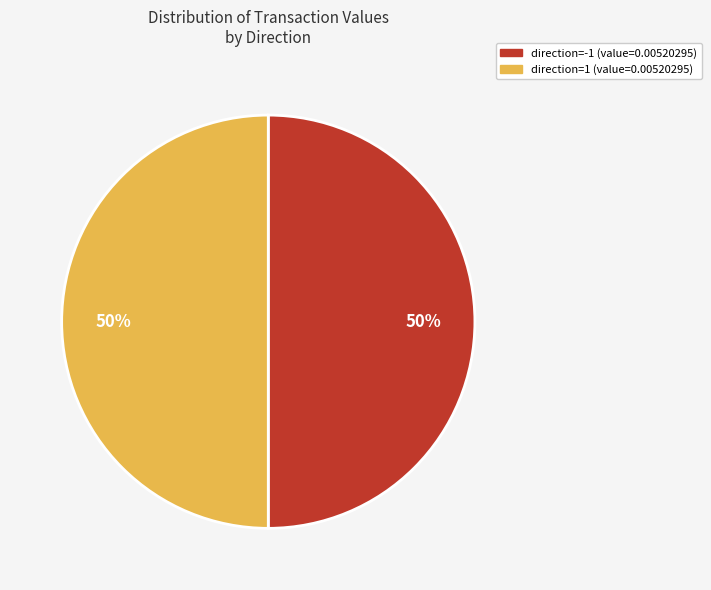

How many slices are in this pie chart?

2